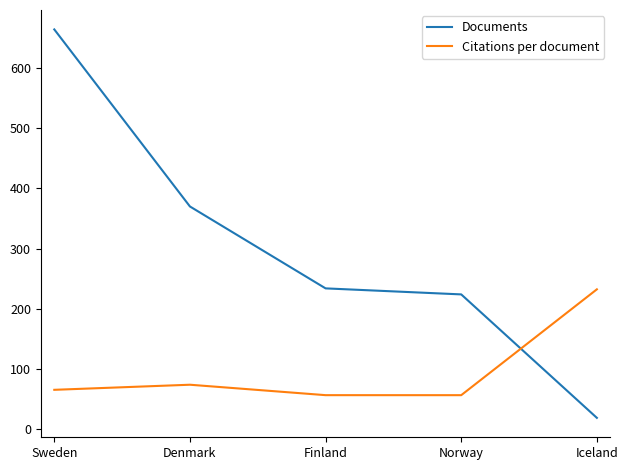

What is the difference between the highest and lowest values at Norway?

167.3